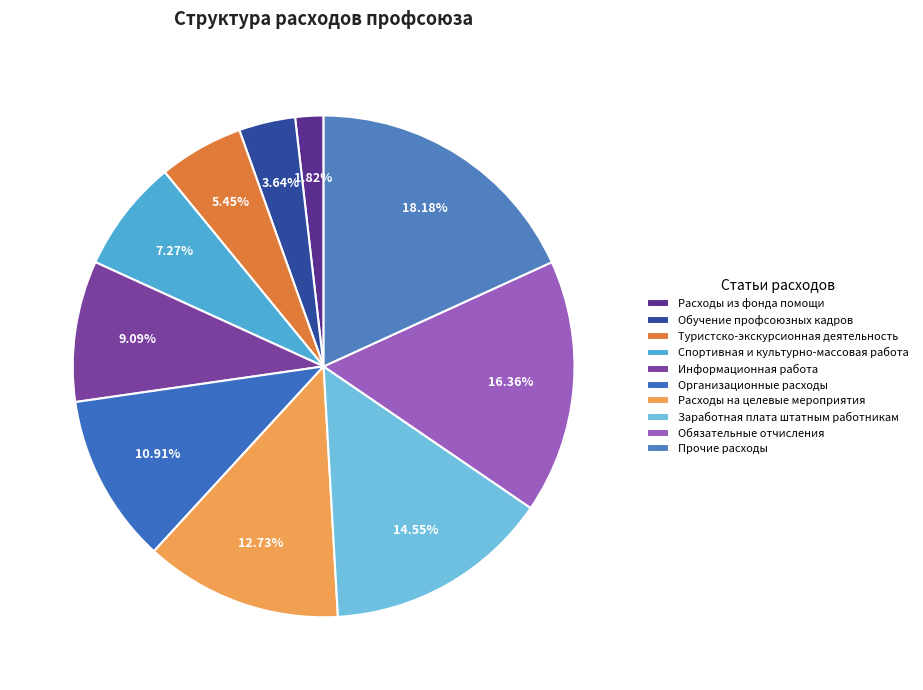

Rank the categories by value from lowest to highest.

Расходы из фонда помощи, Обучение профсоюзных кадров, Туристско-экскурсионная деятельность, Спортивная и культурно-массовая работа, Информационная работа, Организационные расходы, Расходы на целевые мероприятия, Заработная плата штатным работникам, Обязательные отчисления, Прочие расходы